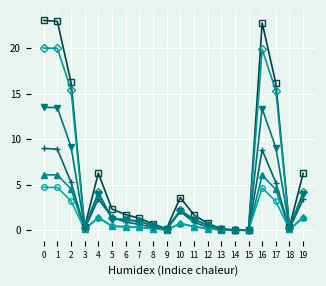

What is the greatest value displayed?

23.1